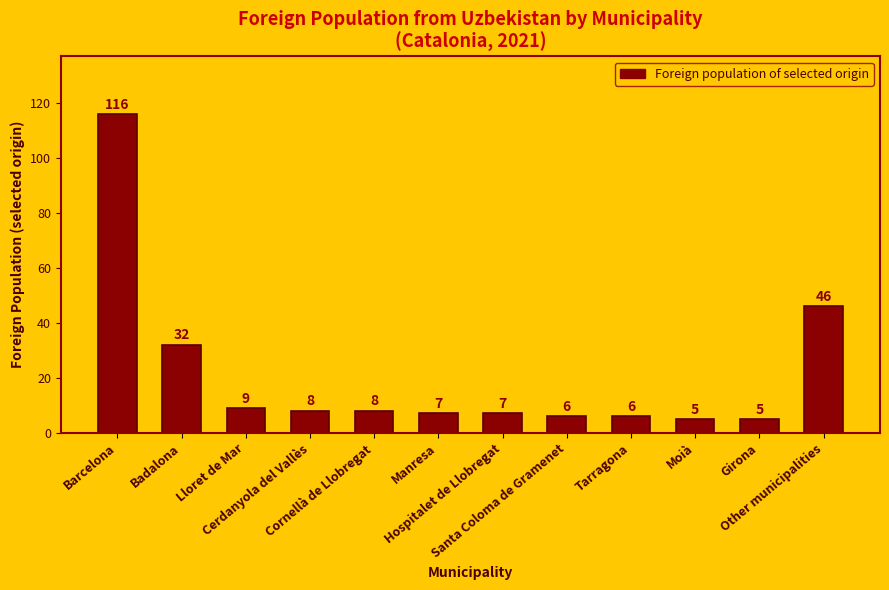

At which label does the data first exceed 8?

Barcelona